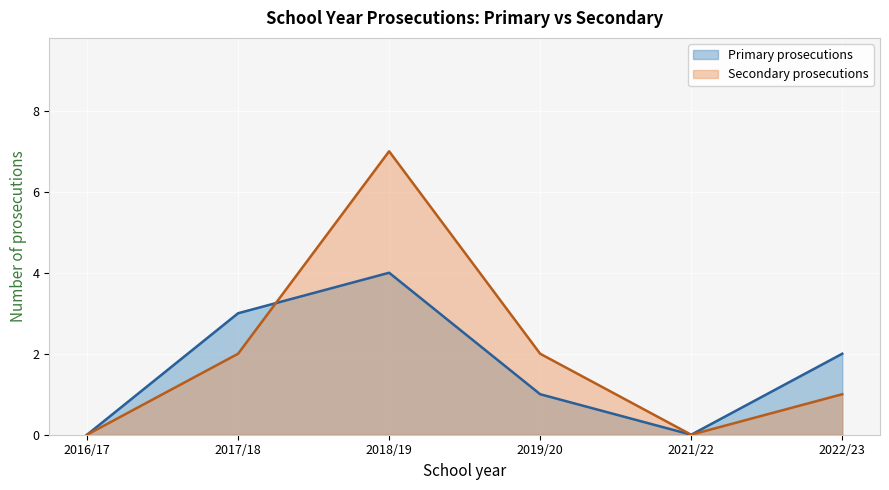

The Secondary prosecutions series shows 2 at 2019/20. True or false?

True